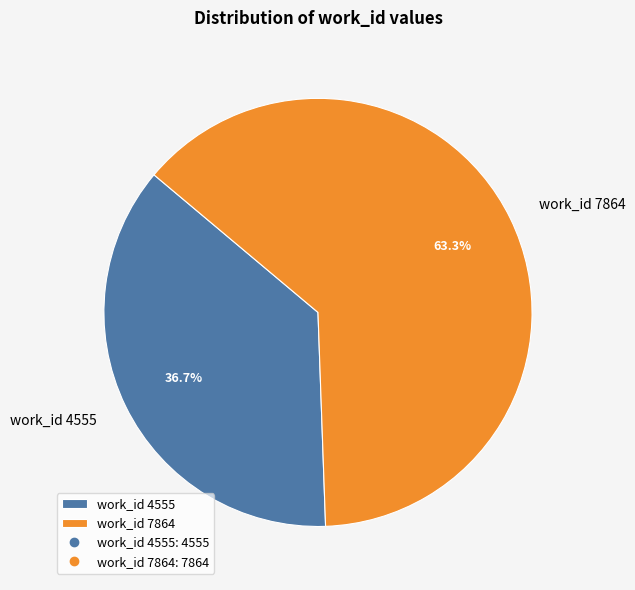

Count the number of slices in the pie.

2